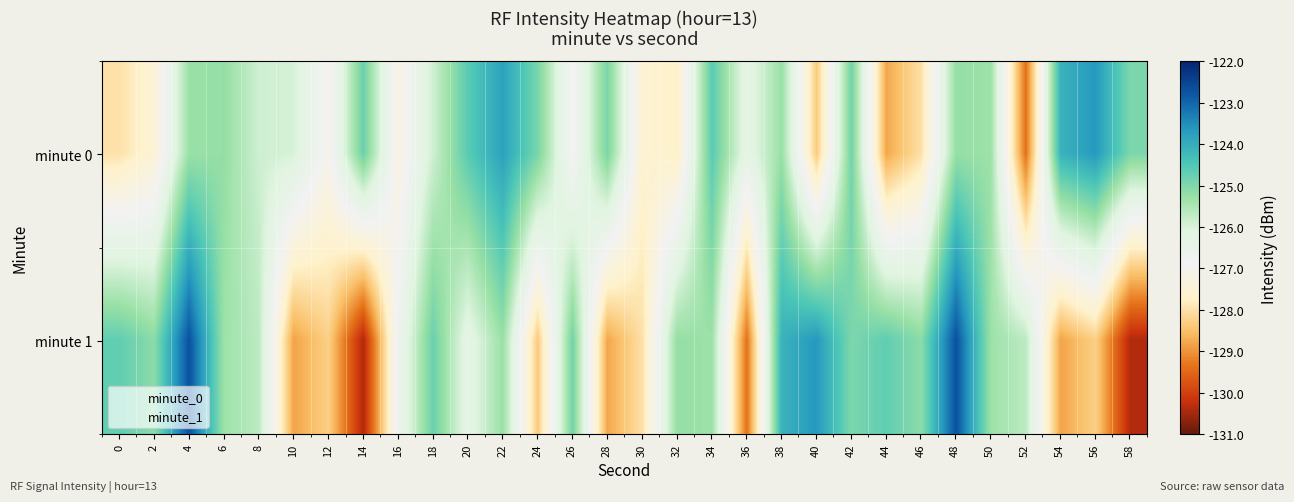

Which has a higher value, 32 or 20?

20